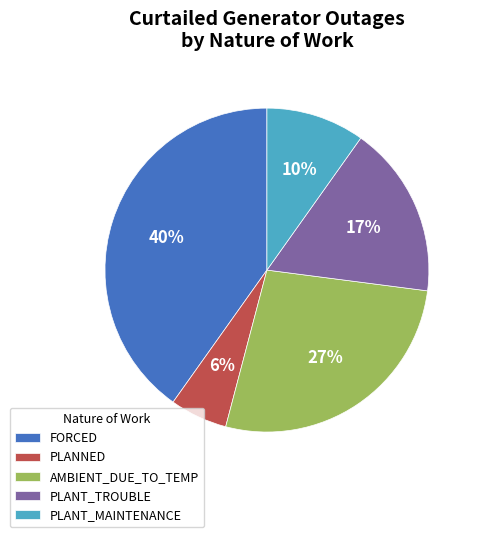

To the nearest percent, what is the combined percentage of PLANT_MAINTENANCE and FORCED?

50%